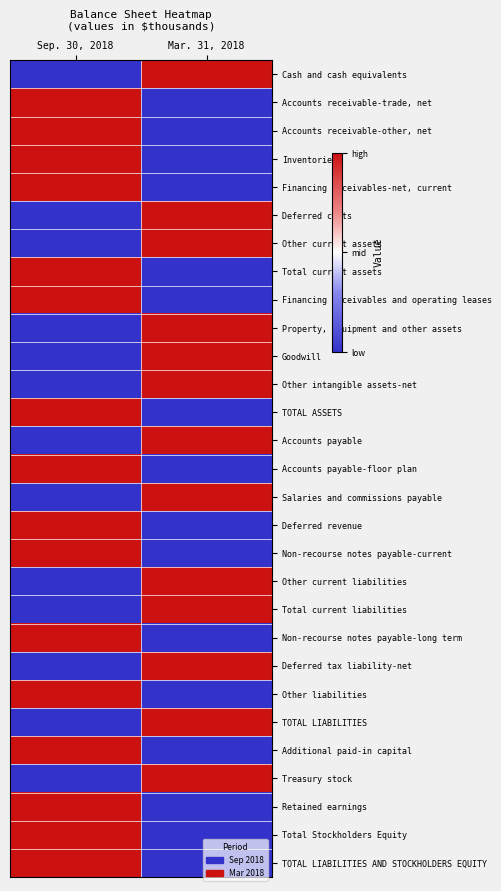

What is the difference between the highest and lowest values at Mar. 31, 2018?

1